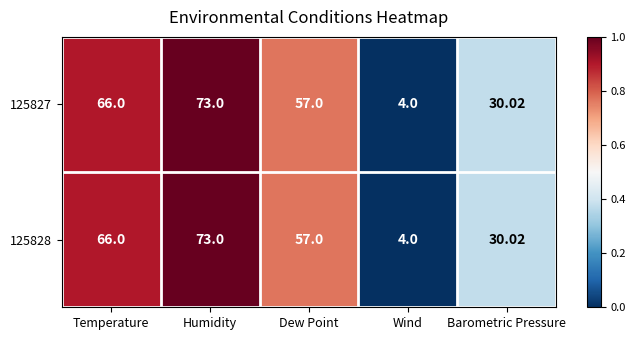

Where does the 125828 series first go above 57?

Temperature